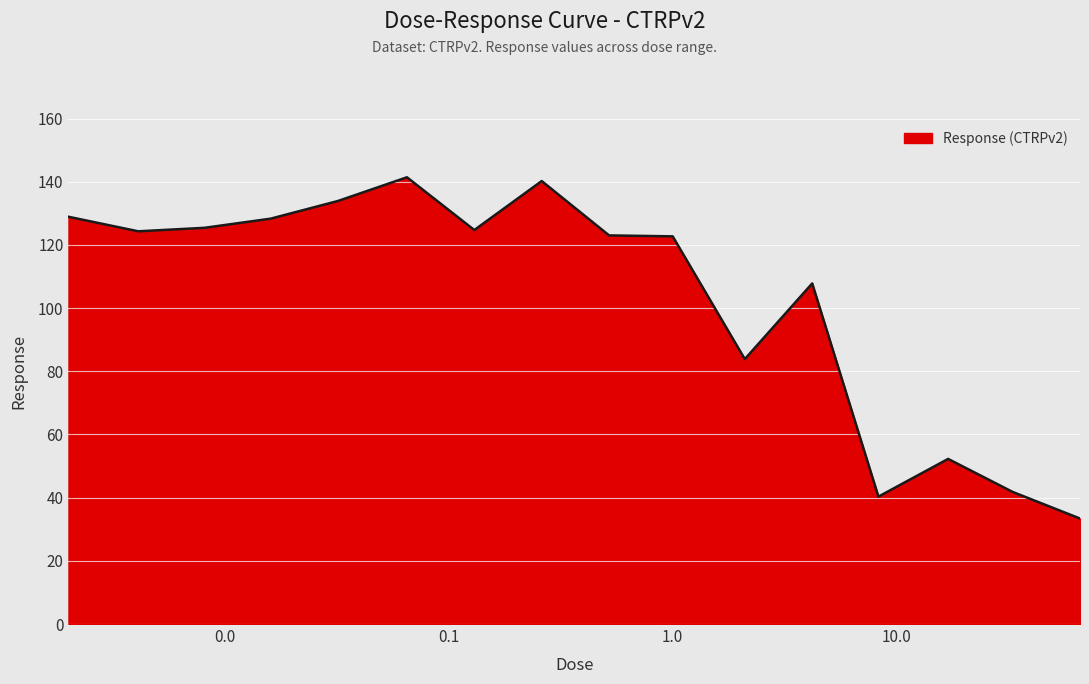

What is the maximum value shown in the chart?

141.4